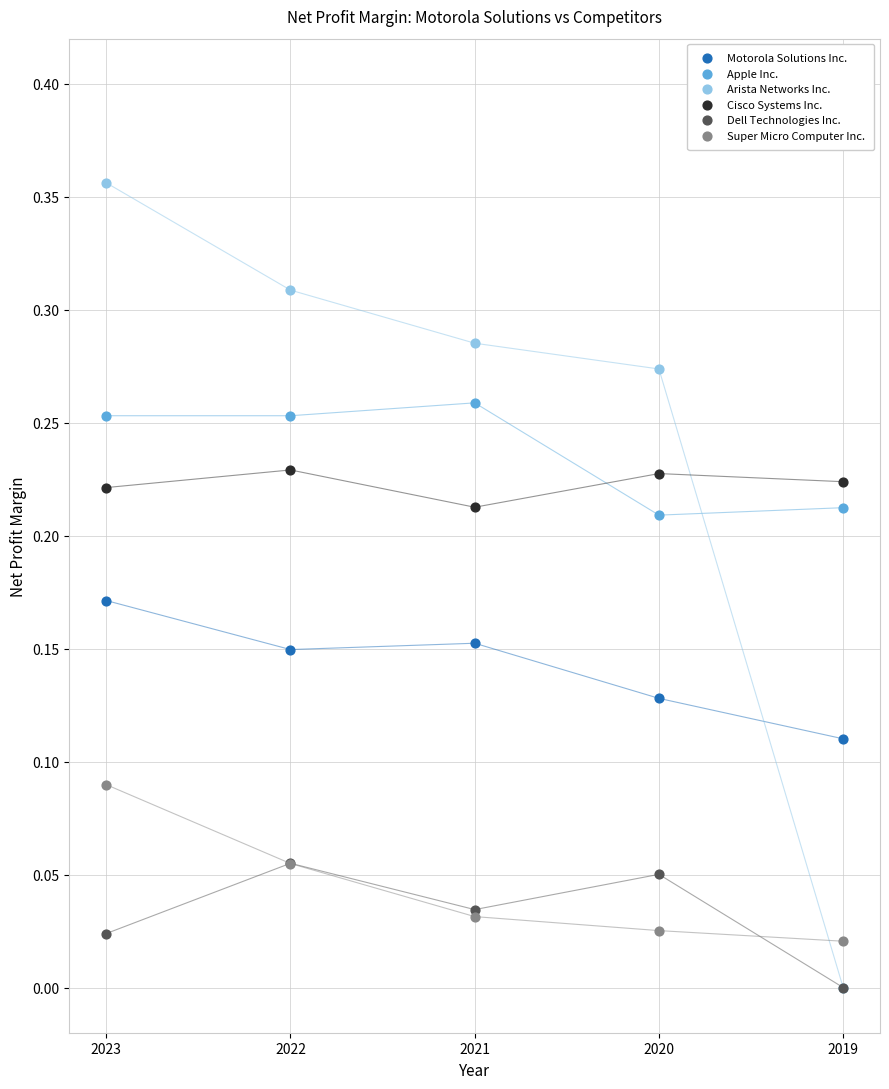

What are all the series names shown in the legend?

Motorola Solutions Inc., Apple Inc., Arista Networks Inc., Cisco Systems Inc., Dell Technologies Inc., Super Micro Computer Inc.